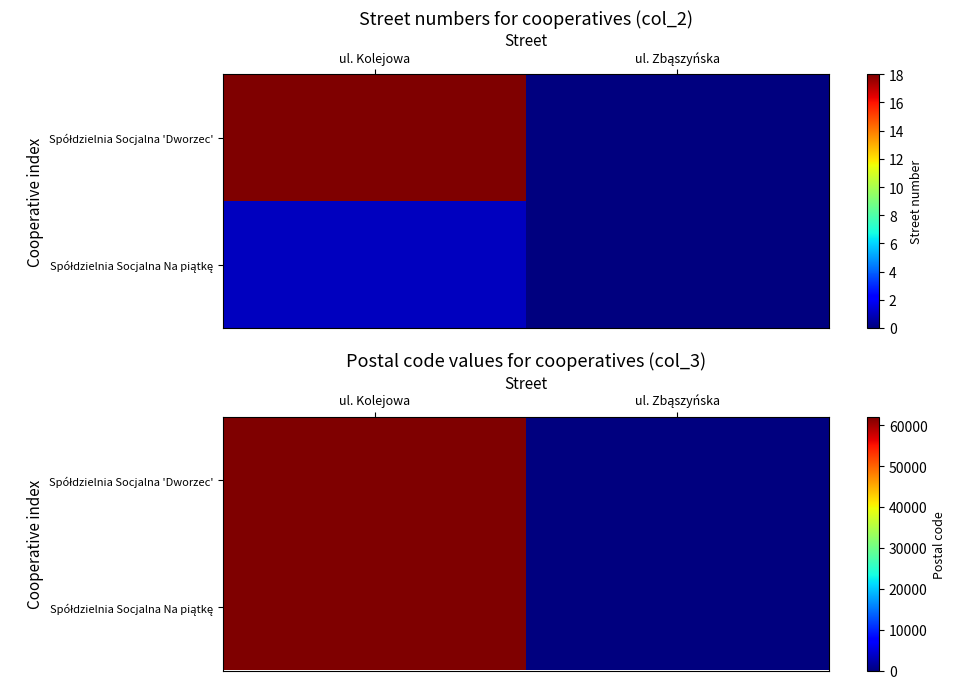

Which label corresponds to the largest value in the chart?

ul. Kolejowa